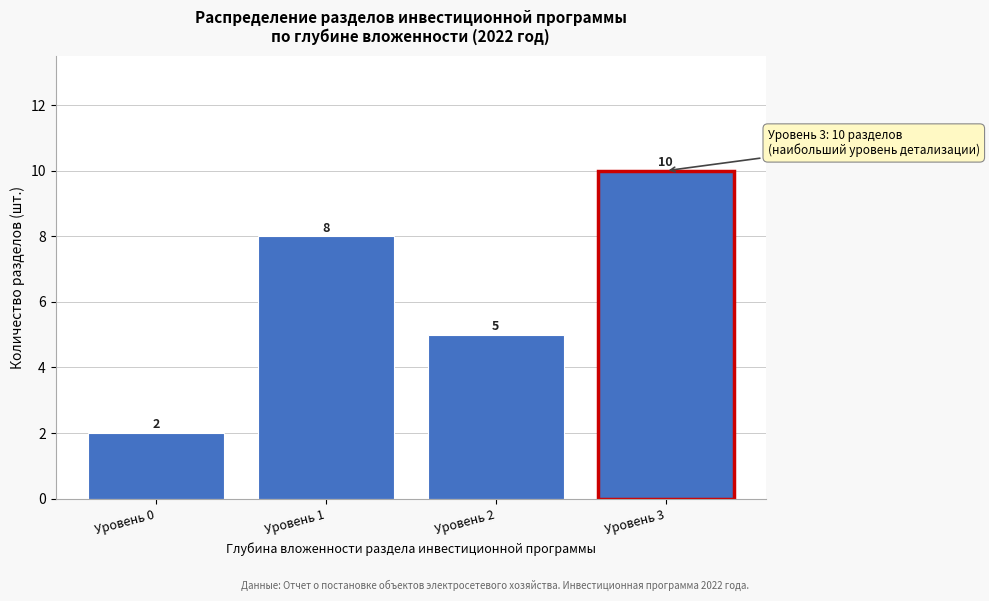

Reading left to right, extract all data points from this chart.

2	8	5	10